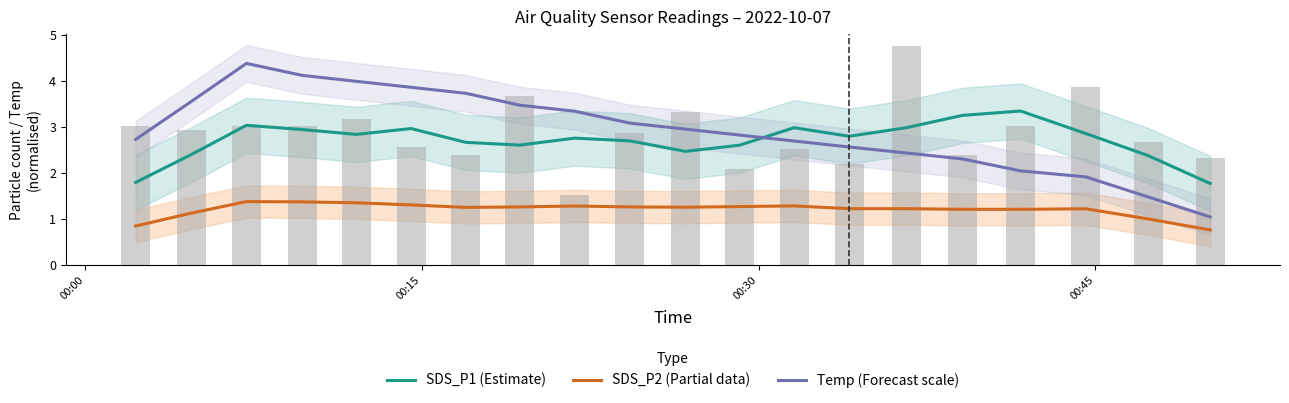

How many groups of bars are there?

20